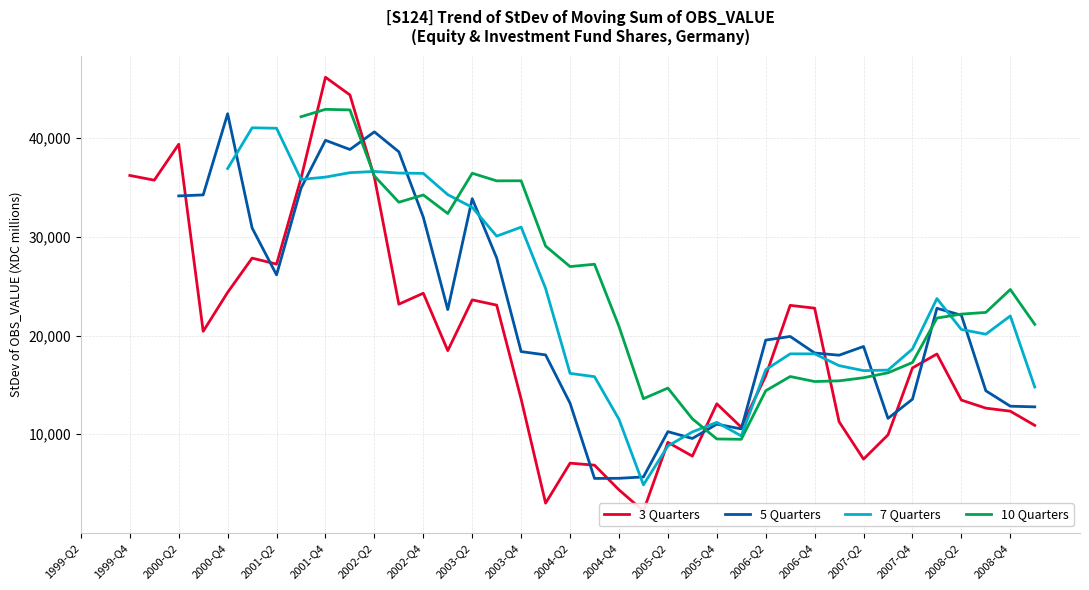

What is the total value across all series at 2007-Q2?

58532.4